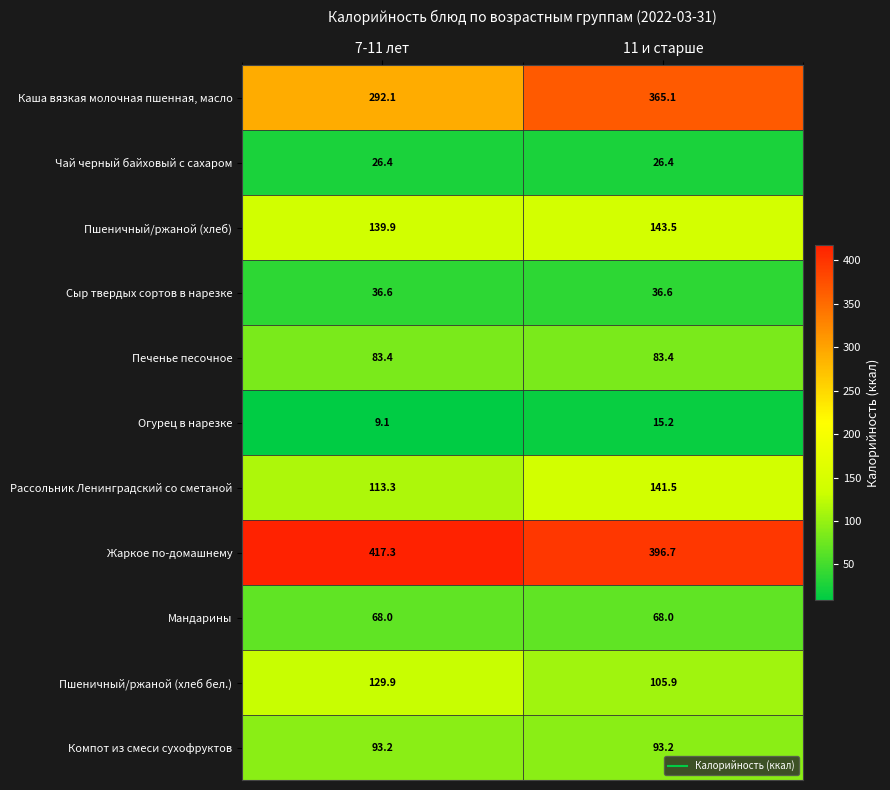

At how many categories does at least one series exceed 124?

2